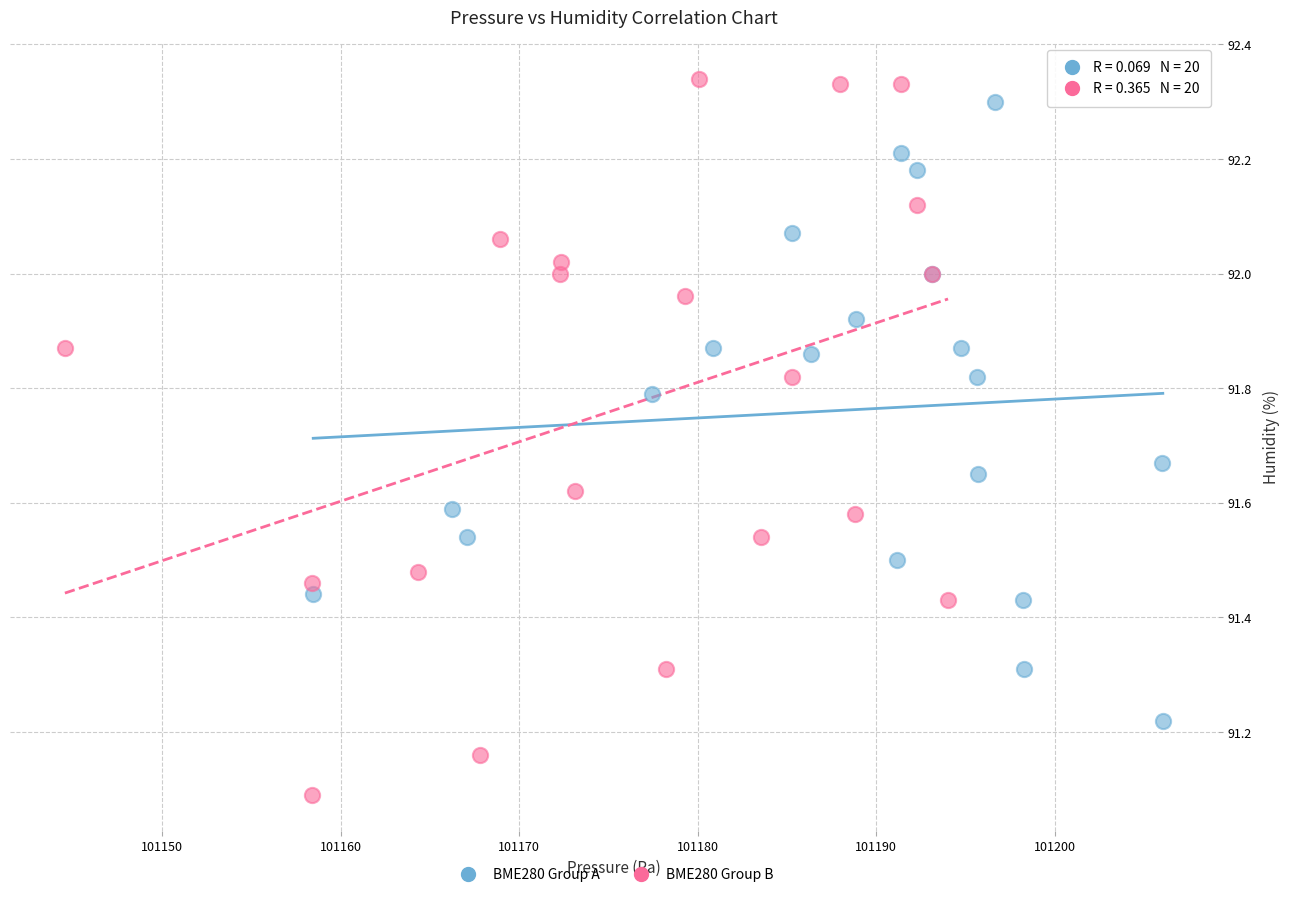

Which series has the widest spread of Y values?

BME280 Group B